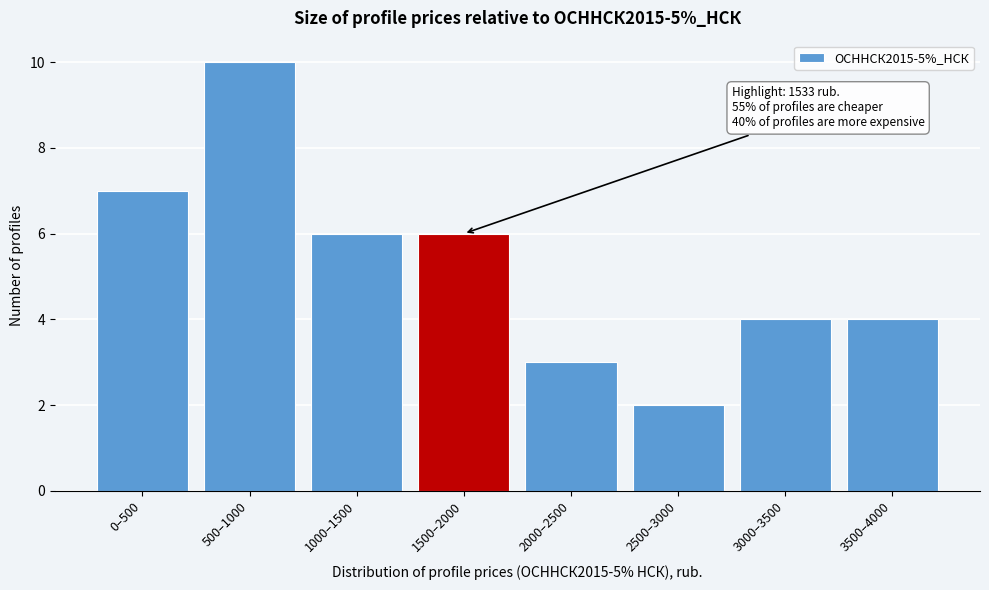

Reading left to right, extract all data points from this chart.

7	10	6	6	3	2	4	4